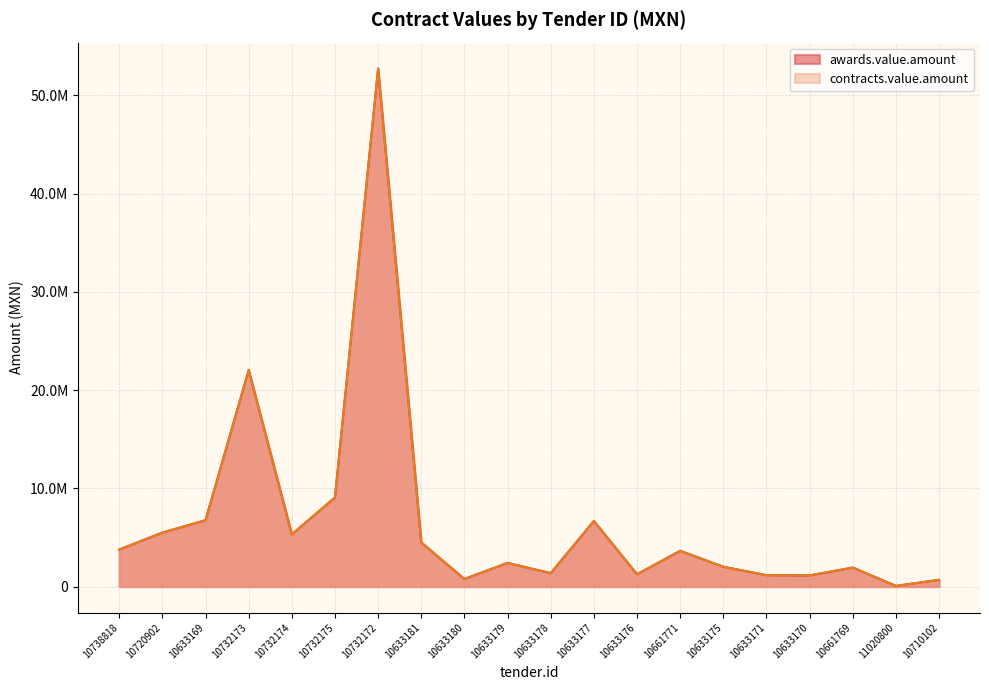

Which category has the highest value in the contracts.value.amount series?

10732172